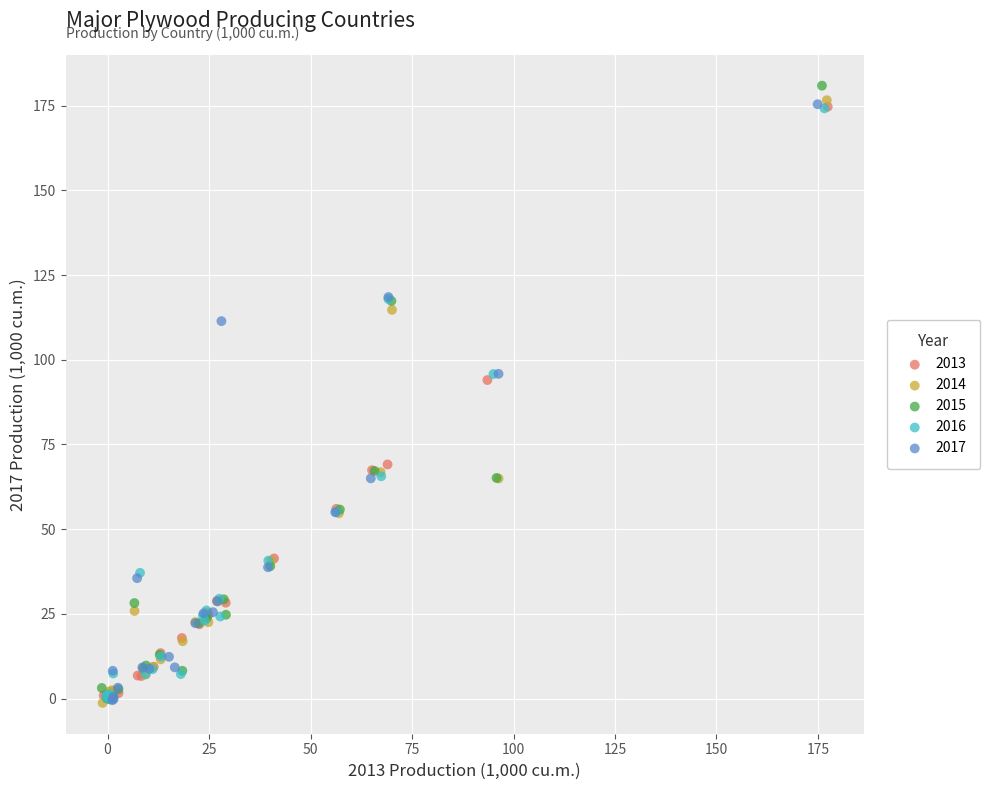

Which series contains the highest Y value?

2015